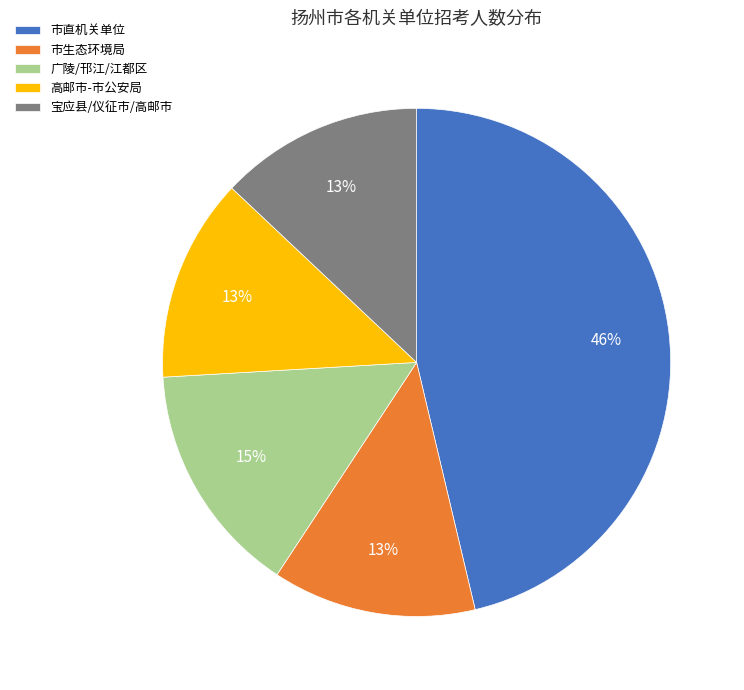

To the nearest percent, what percentage of the pie is 市直机关单位?

46%